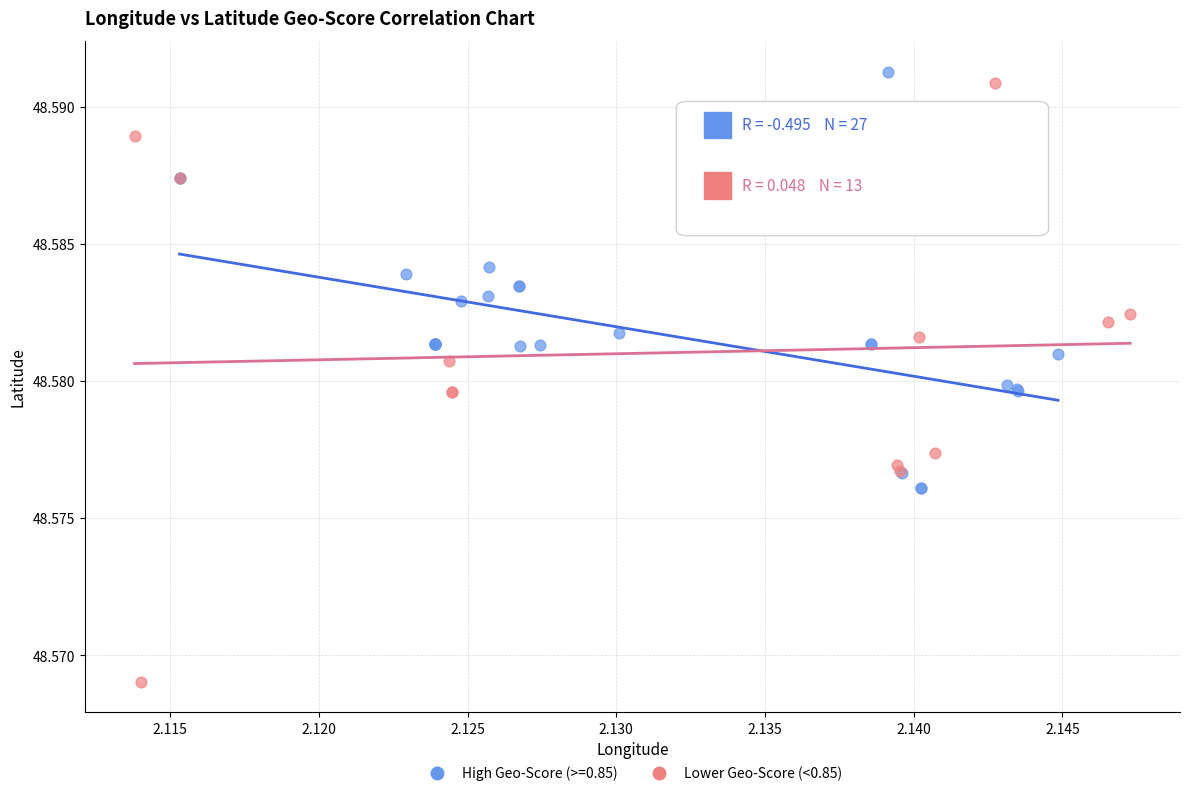

Which series has the largest Y range (max minus min)?

Lower Geo-Score (<0.85)